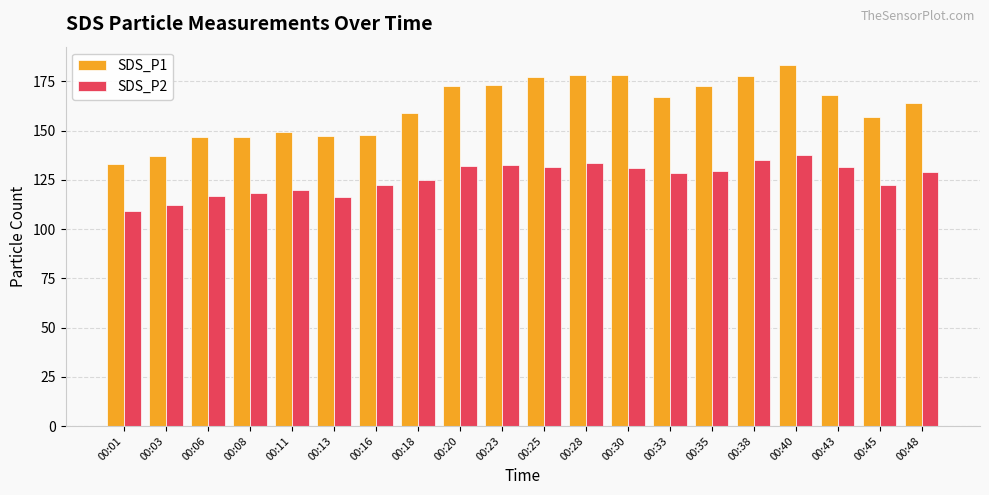

Read the SDS_P1 value at 00:45.

157.0